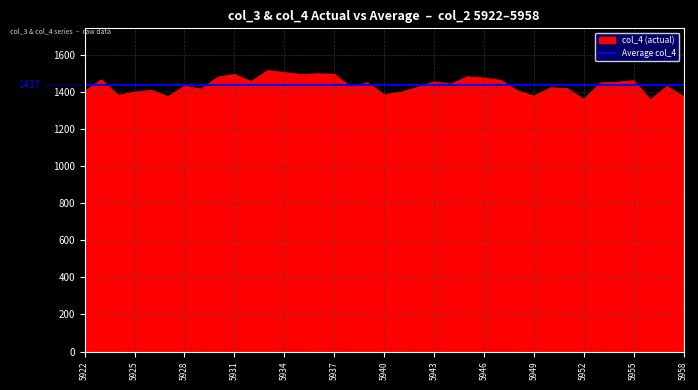

What is the minimum value for Average col_4?

1437